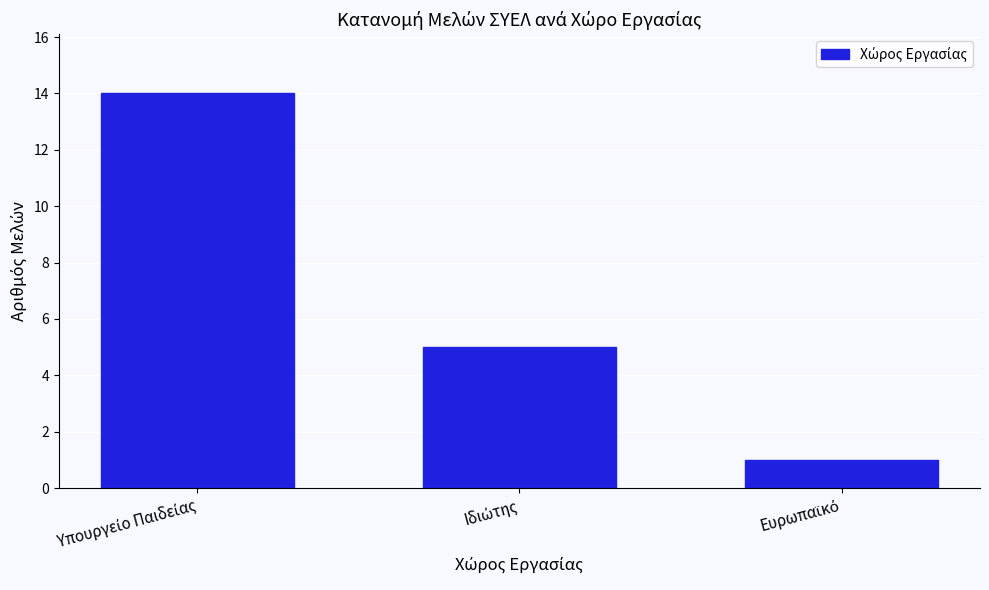

Reading right to left, what are all the values shown in this chart?

1	5	14